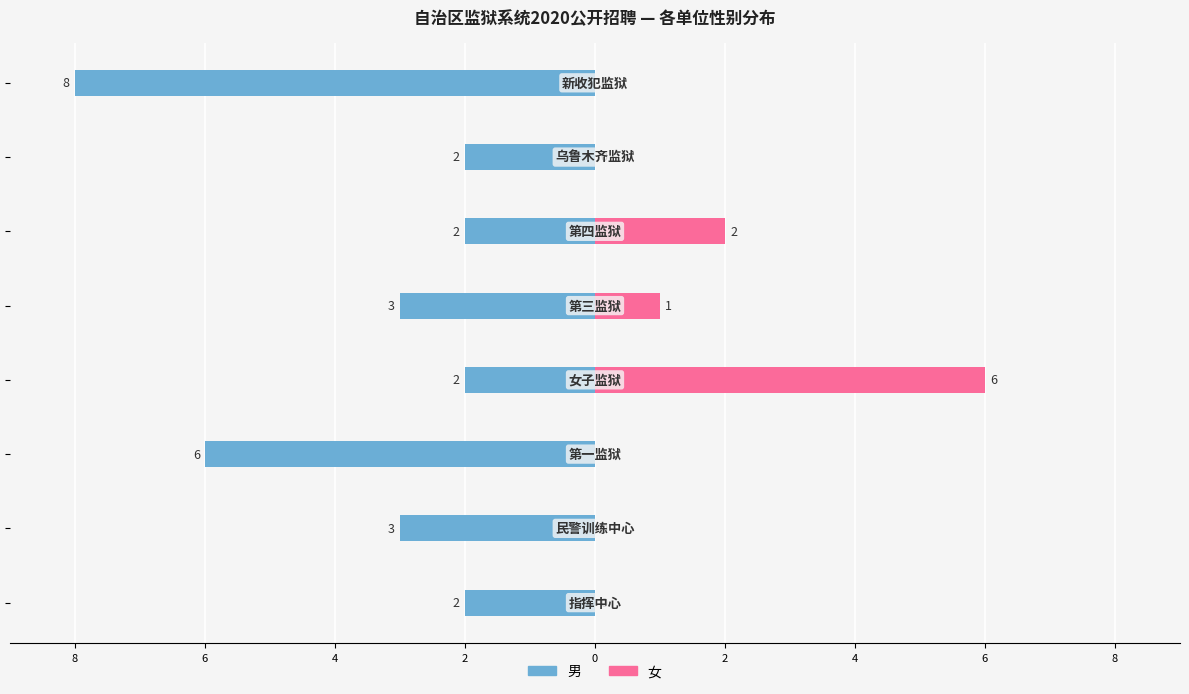

Reading left to right, extract all data points from this chart.

男: 10=-2	8=-3	6=-6	4=-2	2=-3	0=-2	2=-2	4=-8
女: 10=0	8=0	6=0	4=6	2=1	0=2	2=0	4=0